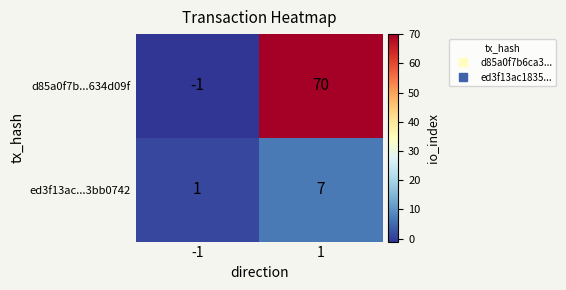

Read the d85a0f7b...634d09f value at 1, to the nearest 5.

70